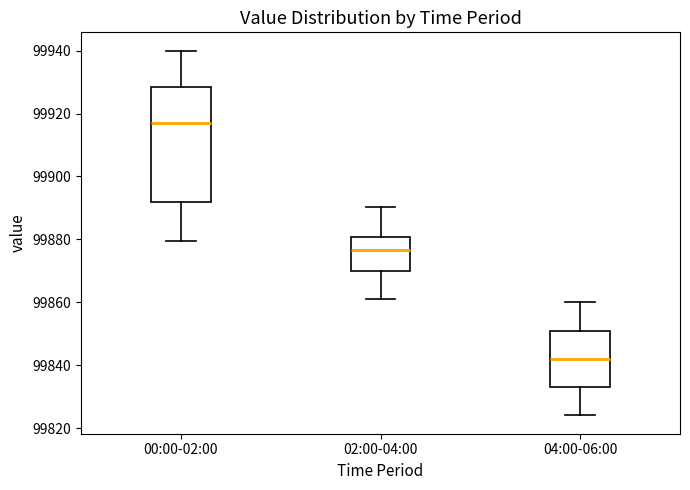

Reading left to right, transcribe this box plot: for each box, give where its median line is, the range the box spans, and where its two whiskers end, as read against the y-axis. The values are not printed on the chart, so give them approximately, as read against the axis.

00:00-02:00: median 99918, box 99892 to 99928, whiskers 99880 to 99940
02:00-04:00: median 99876, box 99870 to 99880, whiskers 99862 to 99890
04:00-06:00: median 99842, box 99834 to 99852, whiskers 99824 to 99860